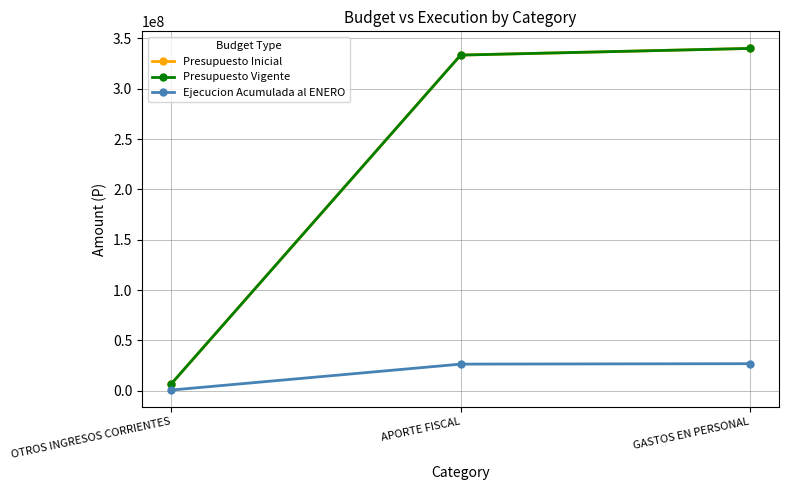

Is the value of Ejecucion Acumulada al ENERO at OTROS INGRESOS CORRIENTES greater than the value of Presupuesto Vigente at OTROS INGRESOS CORRIENTES?

No